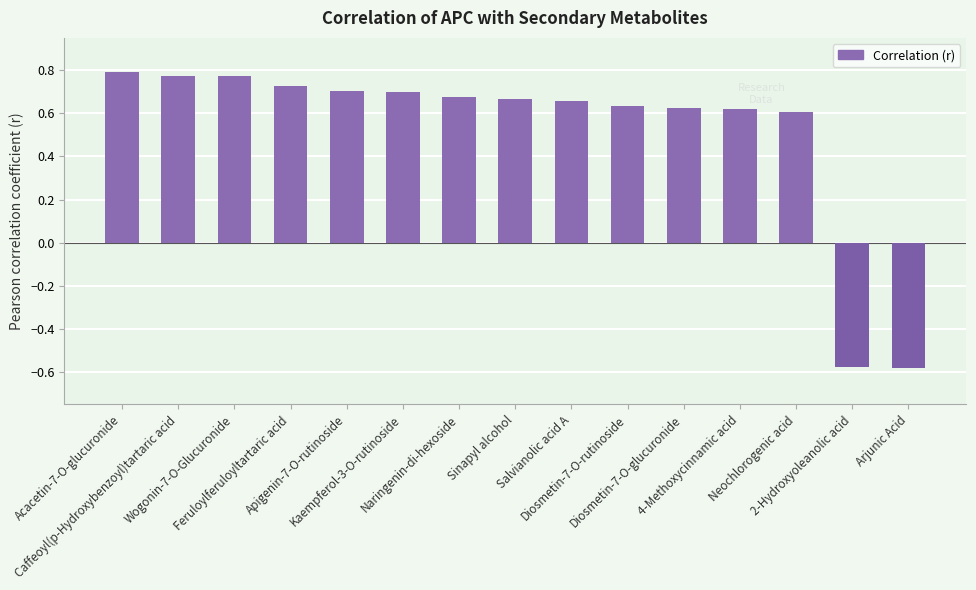

How many bars are there in total?

15